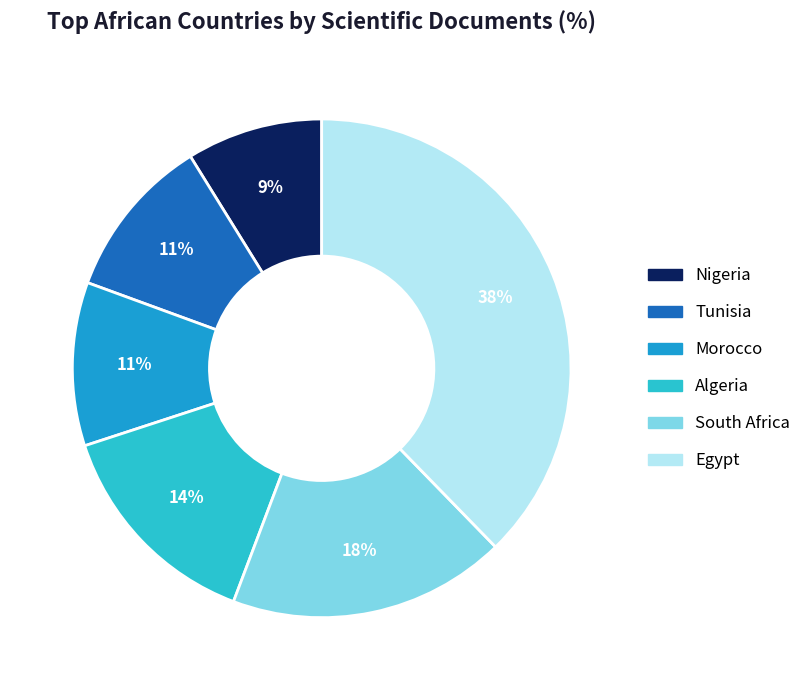

The Tunisia slice represents 11% of the pie. True or false?

True